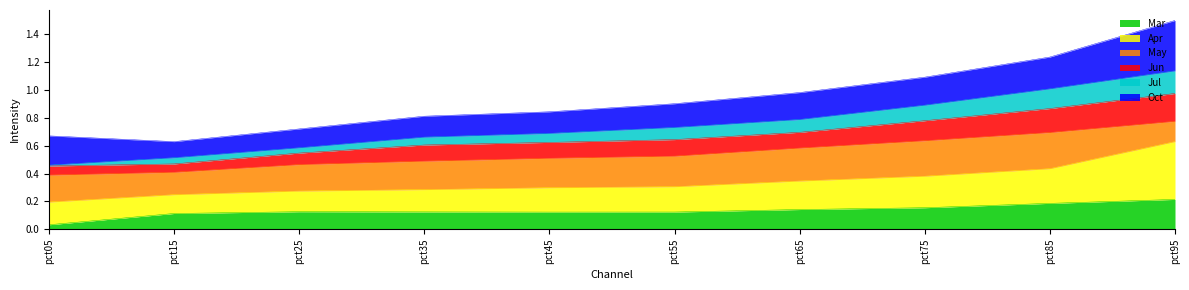

What is the value of the Jun point at the 1st from the left?

0.5